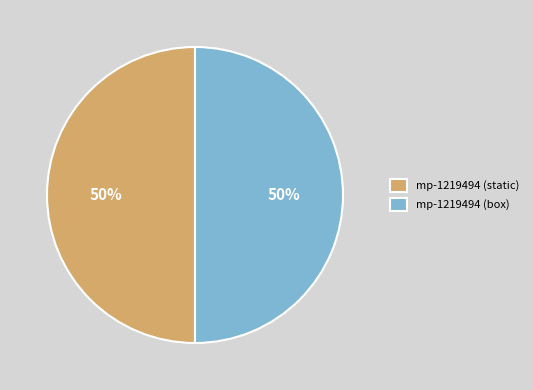

Count the number of slices in the pie.

2